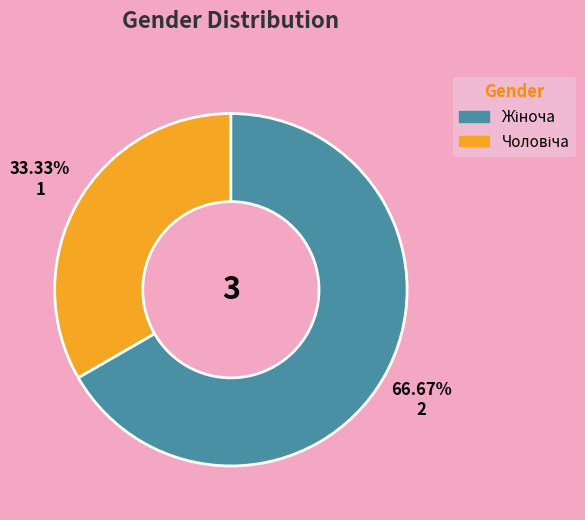

Is there any slice that represents more than half of the pie?

Yes